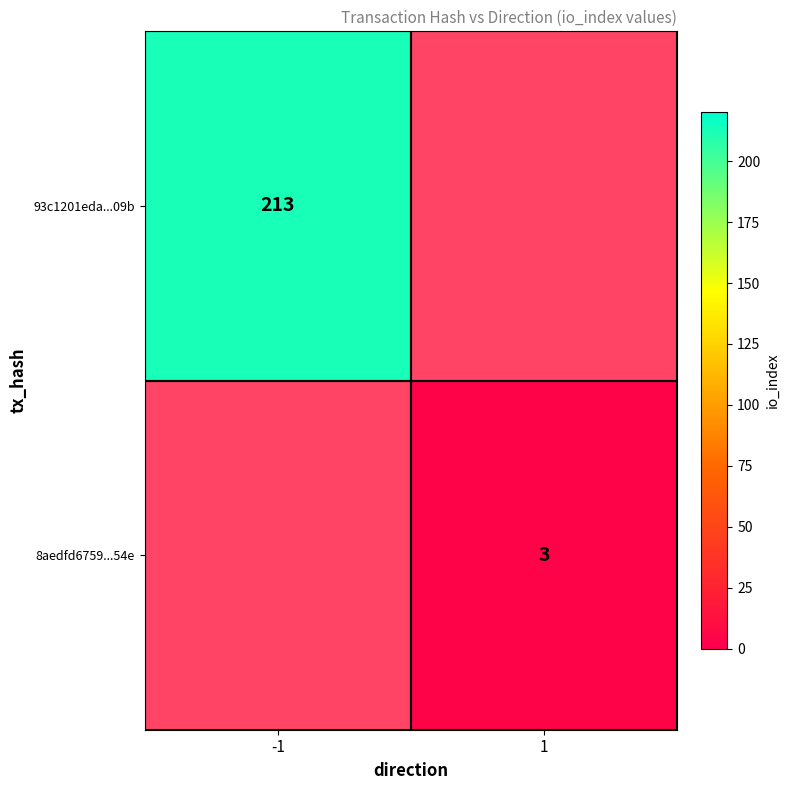

The value of 93c1201eda...09b at -1 is 126. True or false?

False